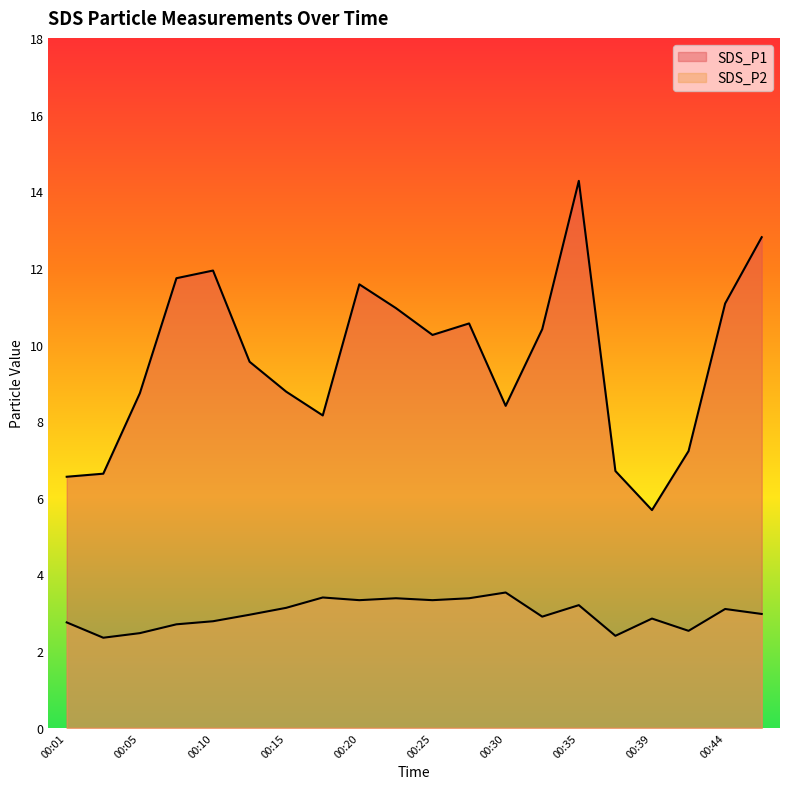

What is the difference between the SDS_P2 values at 00:25 and 00:15?

0.2